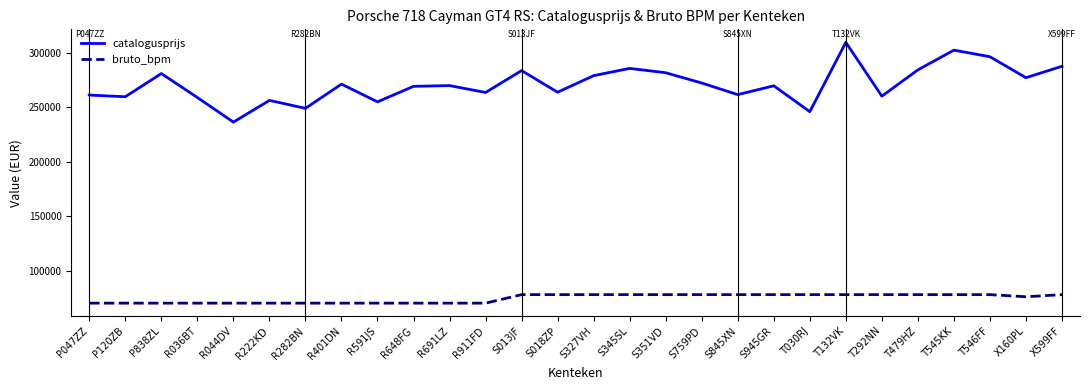

Is the value of catalogusprijs at P047ZZ greater than the value of bruto_bpm at P120ZB?

Yes